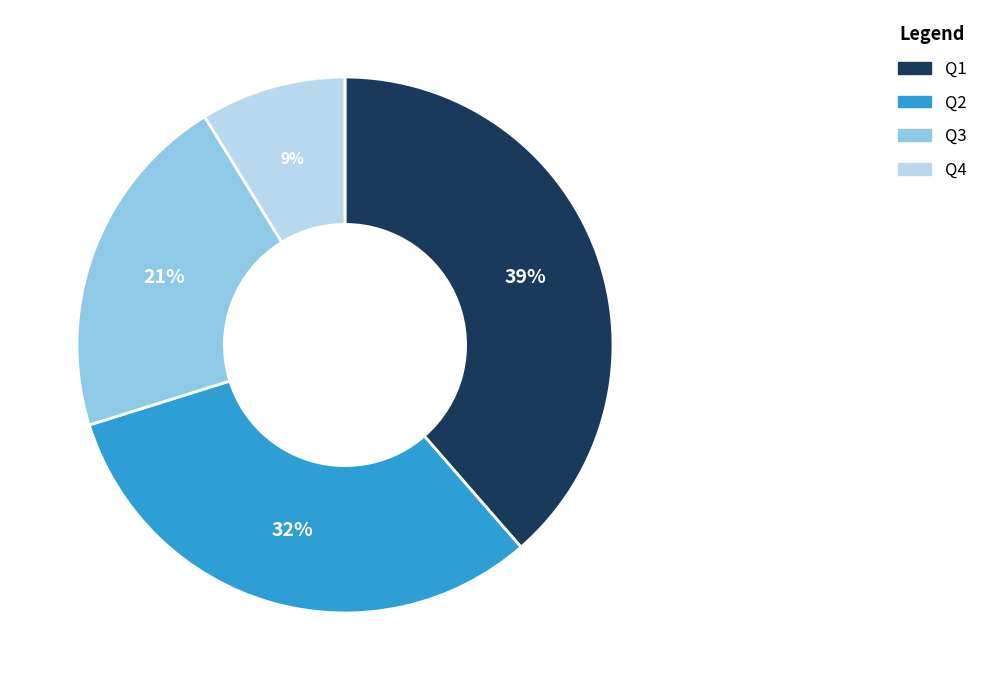

Rank the categories by value from highest to lowest.

Q1, Q2, Q3, Q4